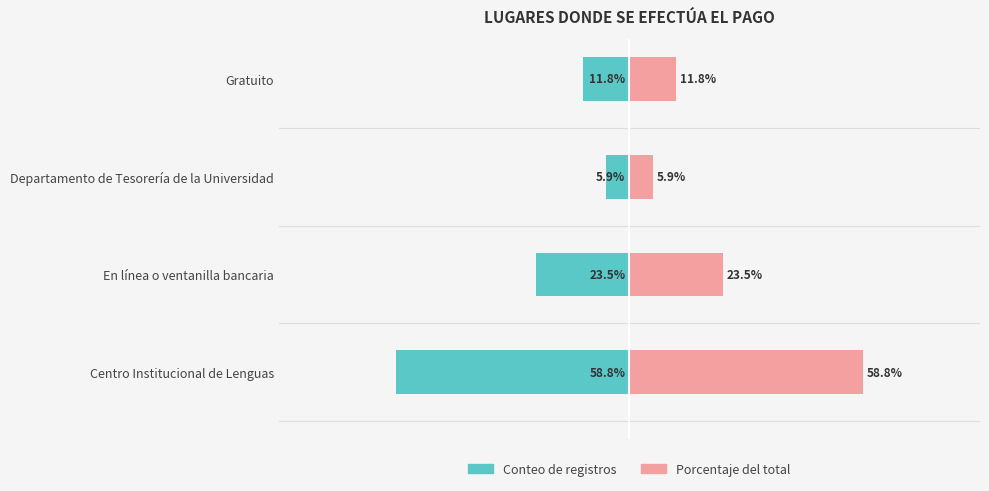

List the series in order of their peak value, lowest first.

Conteo, Porcentaje